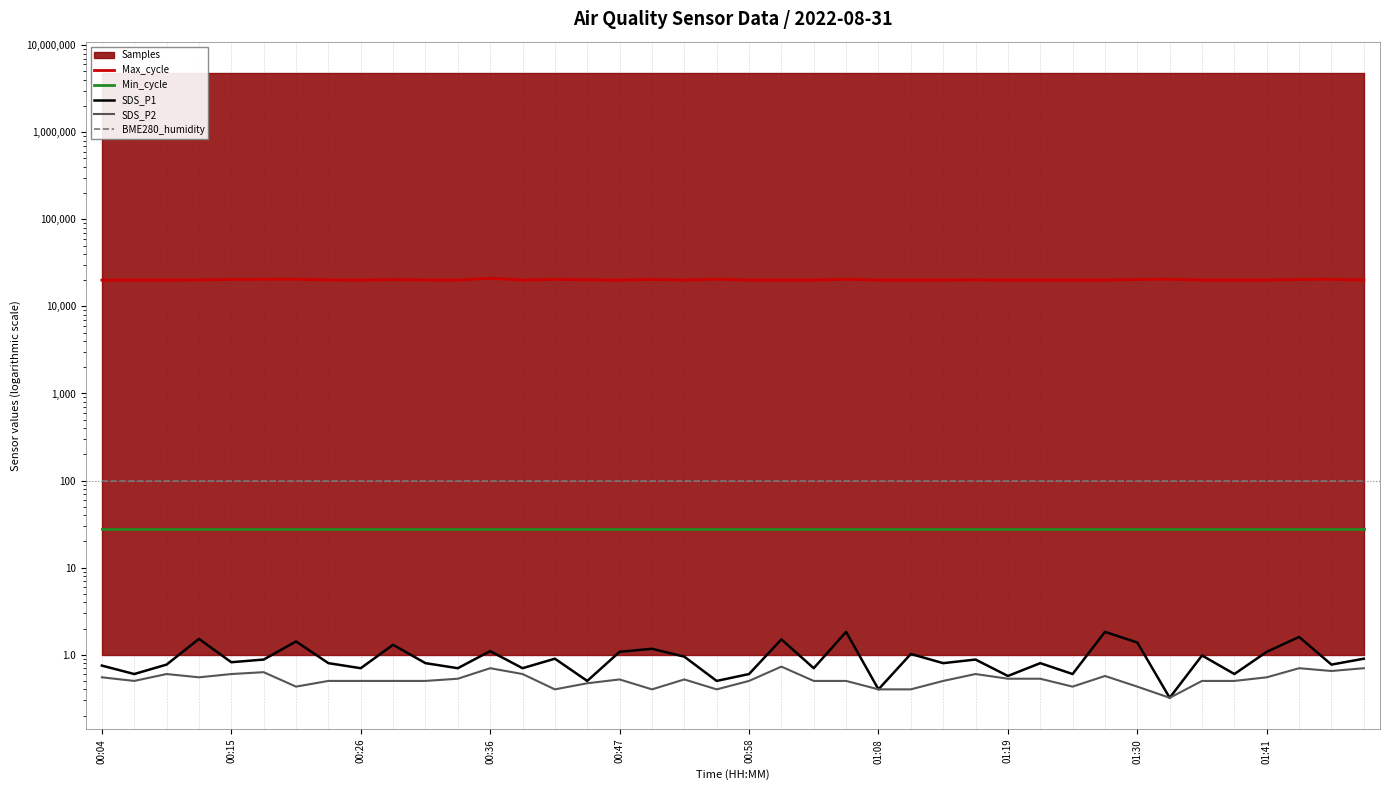

Is it true that BME280_humidity equals 168.0 at 01:41?

False